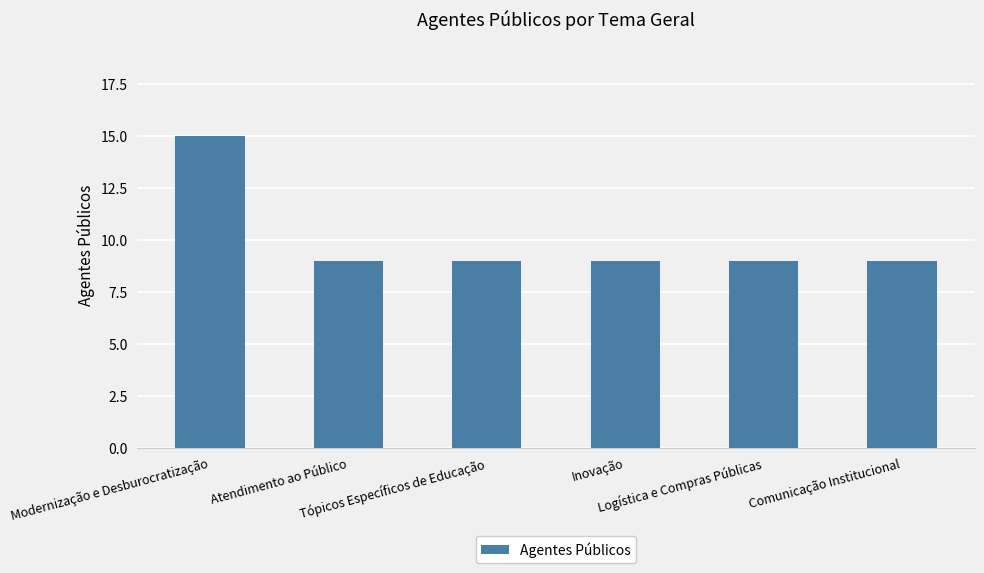

What is the label of the 5th bar from the left?

Logística e Compras Públicas